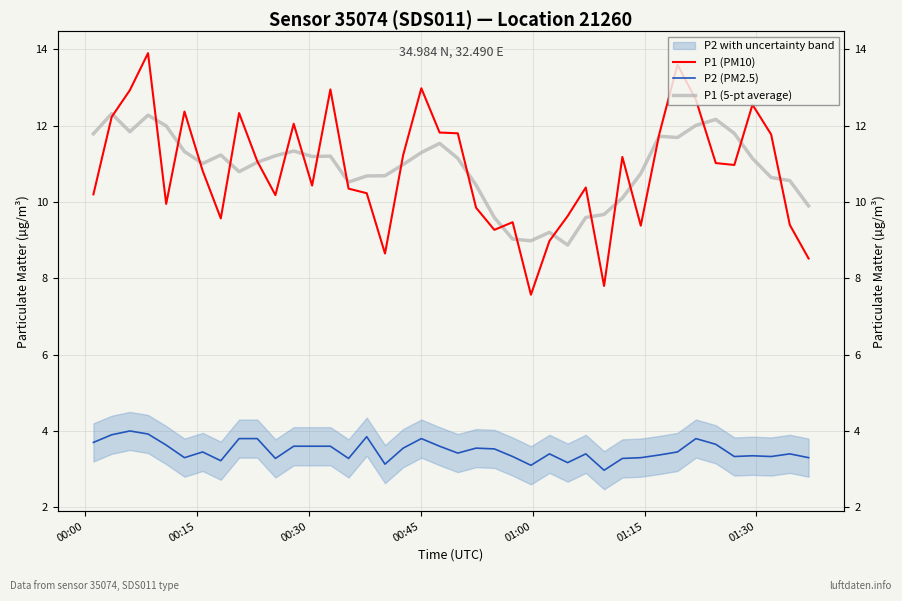

Is it true that P1 (5-pt average) equals 18.7 at 35?

False